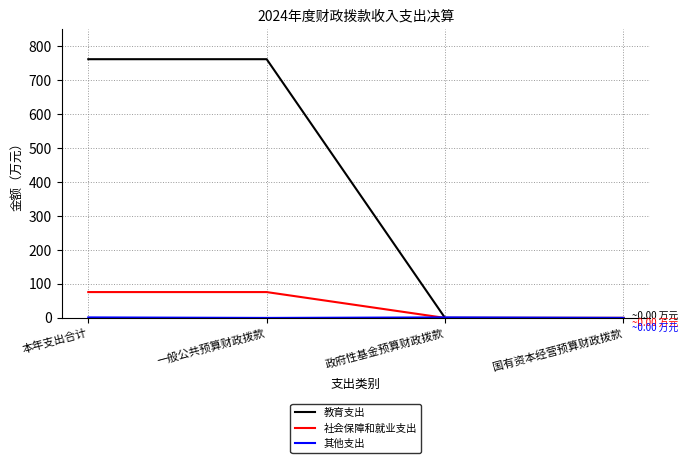

What is the difference between the maximum and second lowest values in the 教育支出 series?

762.0